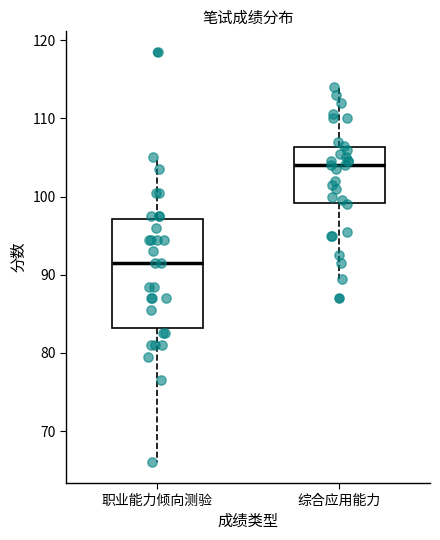

Which box is the tallest, from its lower edge to its upper edge?

职业能力倾向测验